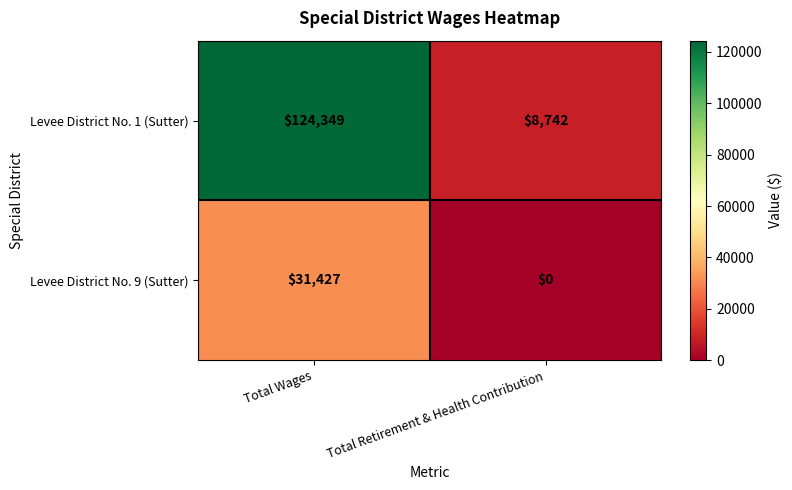

True or false: Levee District No. 1 (Sutter) has a value of 124349 at Total Wages.

True